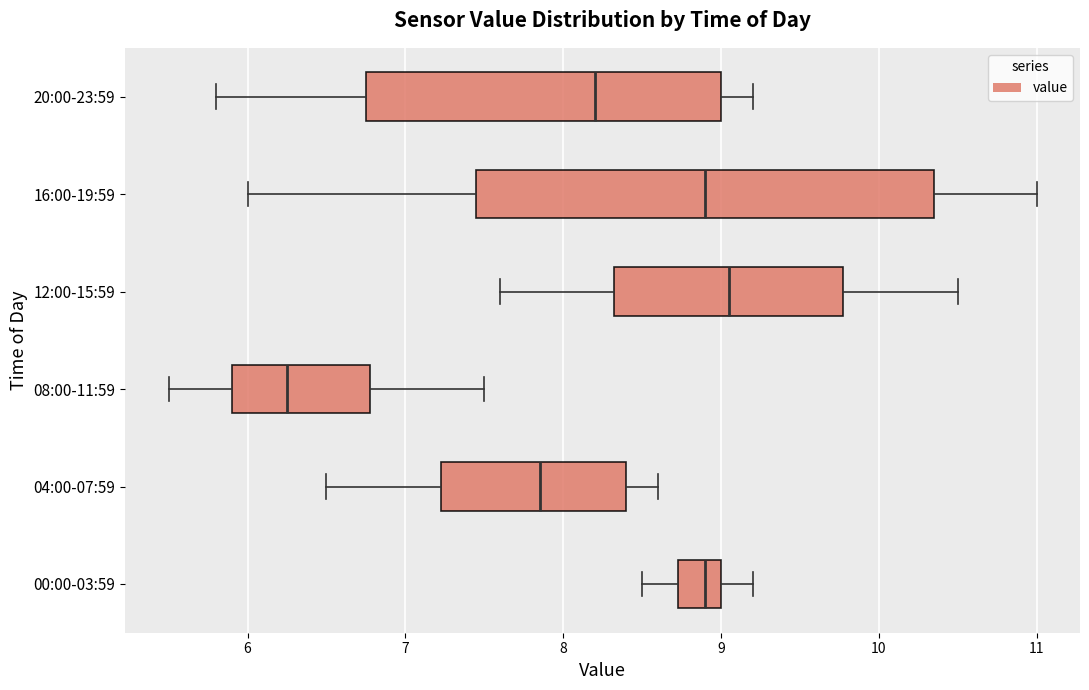

Which box has the furthest to the right median line?

12:00-15:59